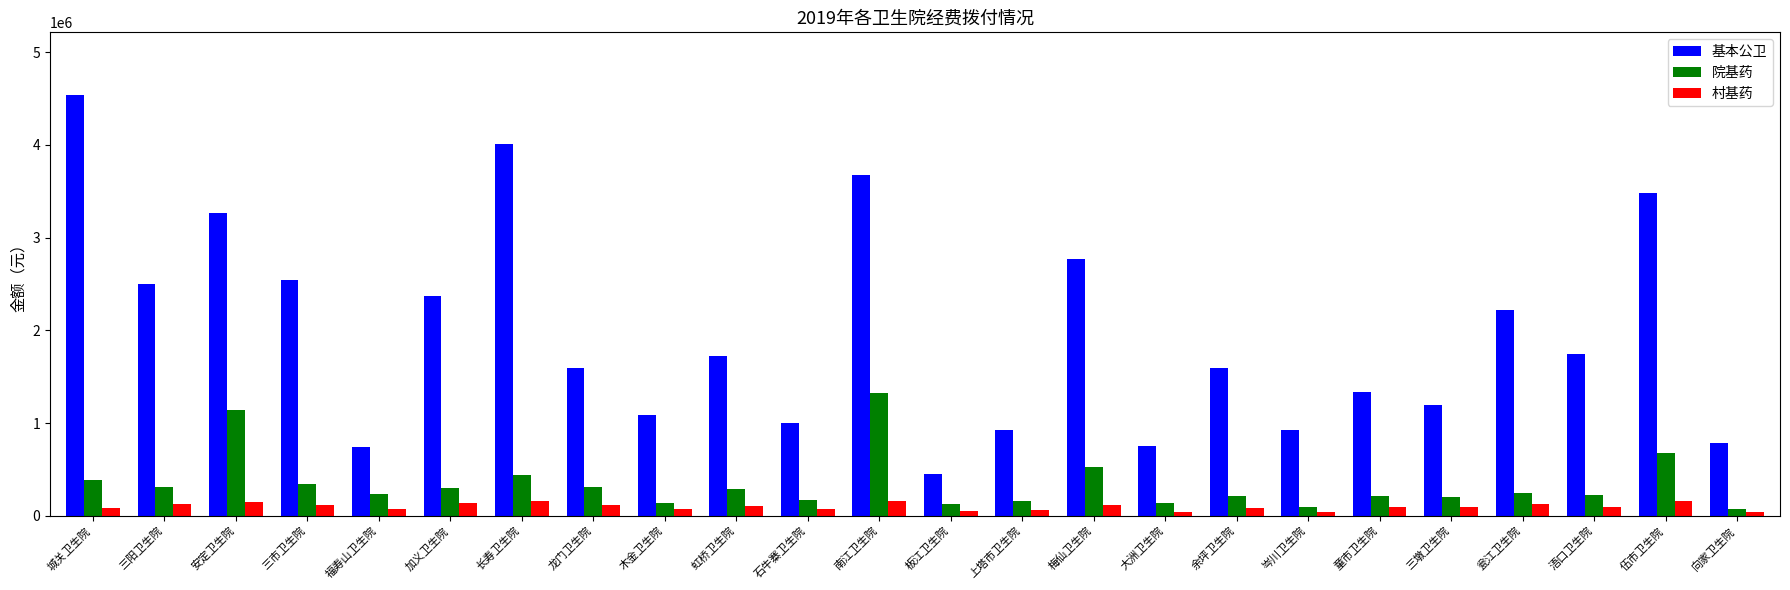

True or false: 院基药 has a value of 312500 at 三阳卫生院.

True